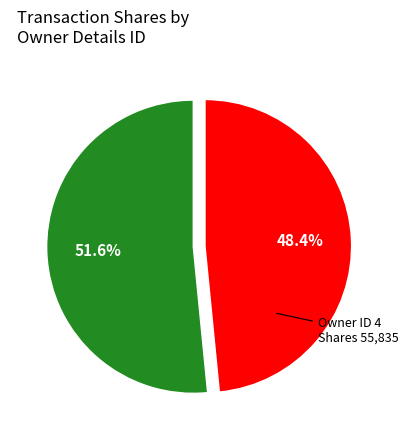

How many slices are in this pie chart?

2